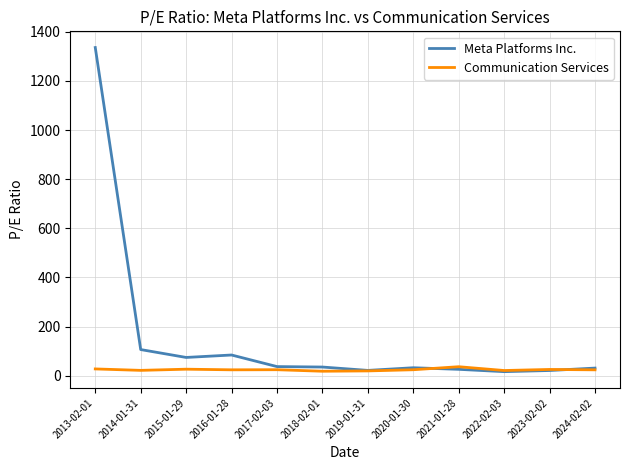

What position from the right is 2024-02-02?

1